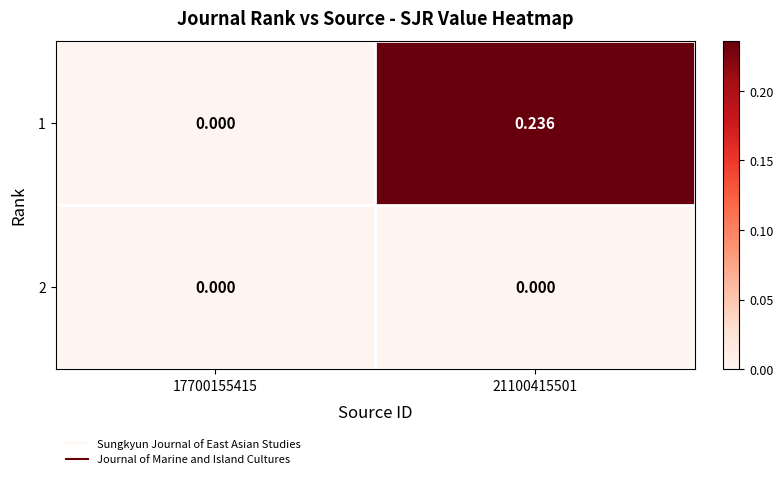

List the series in order of their overall mean, highest first.

1, 2